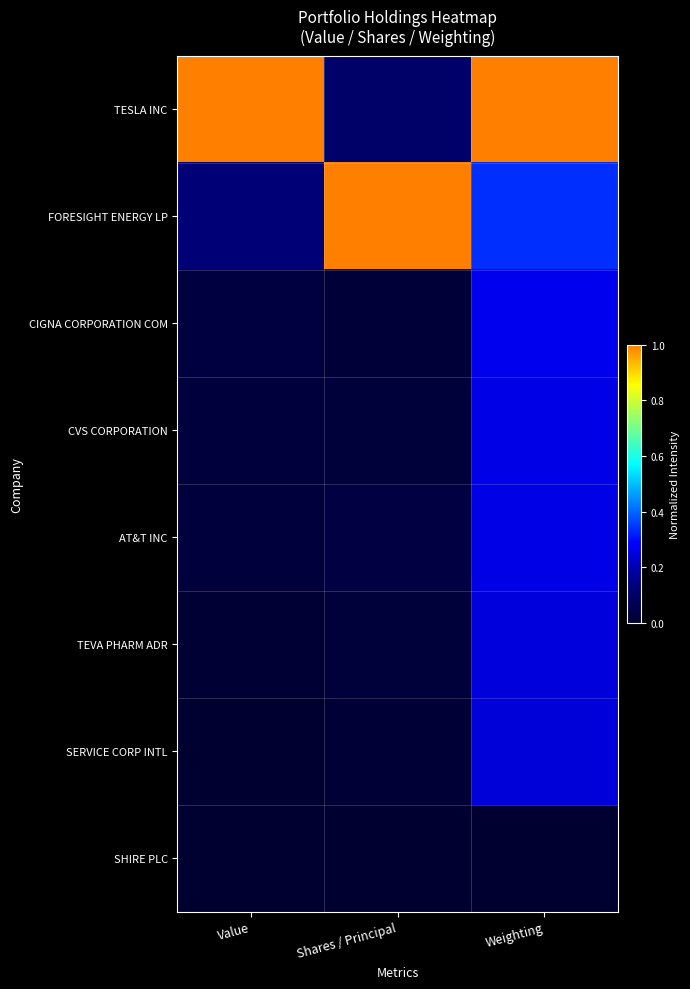

What is the total value across all series at Weighting?

2.6